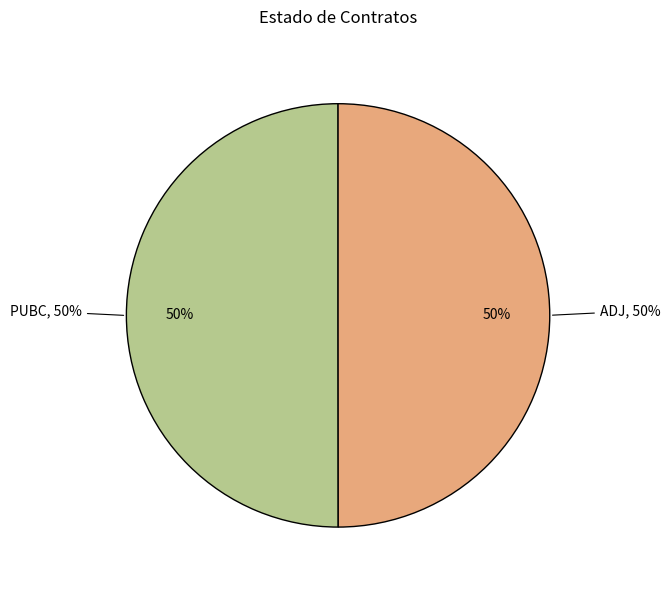

Is it true that PUBC is 50% of the pie?

True